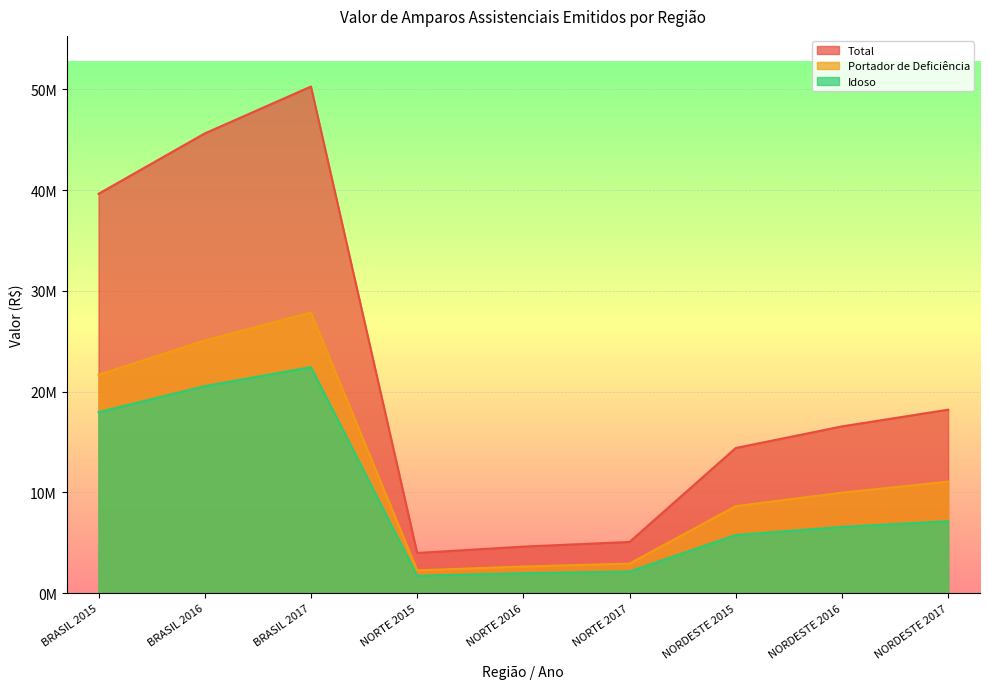

What is the label of the 4th point from the right?

NORTE 2017